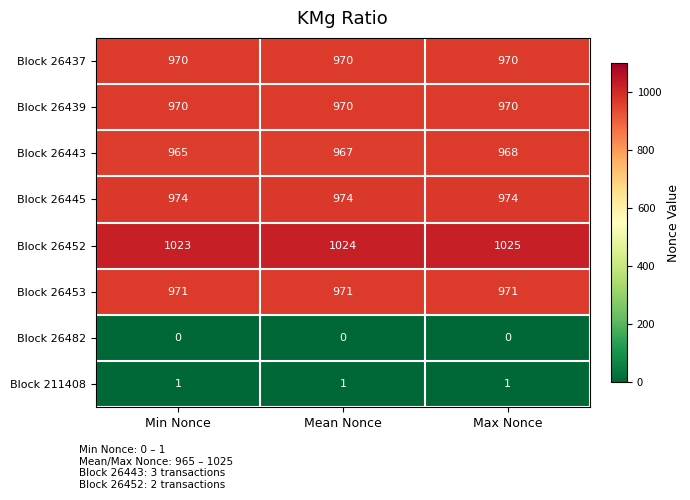

What is the lowest value of the Block 26445 series?

974